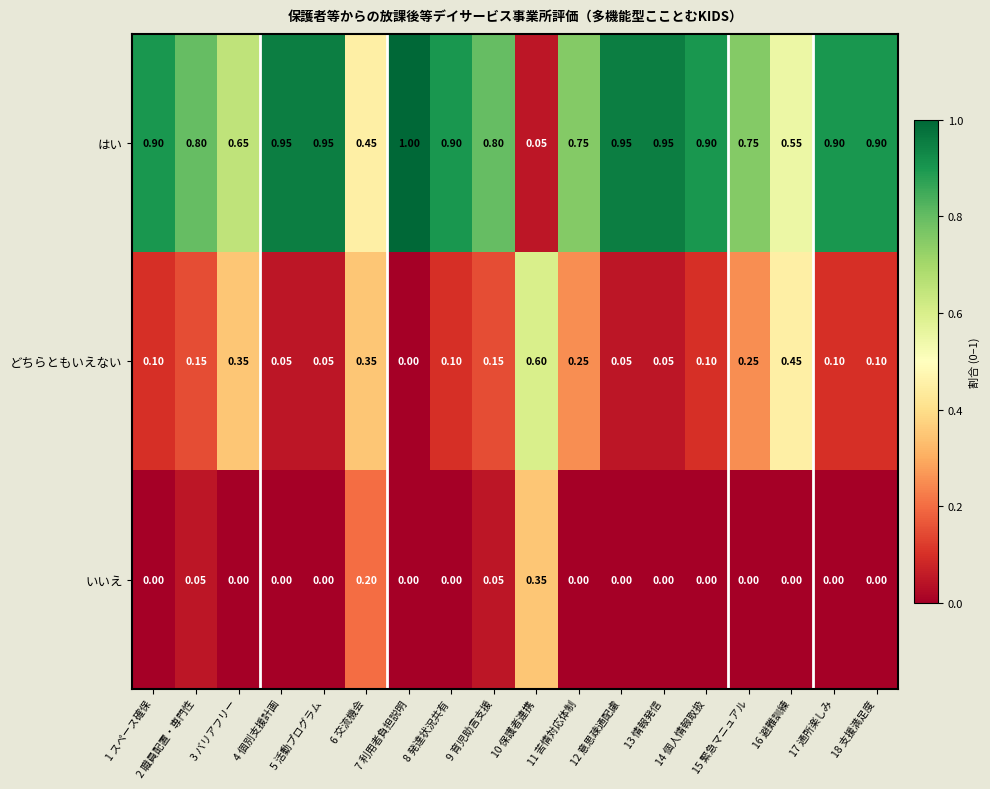

Which series has the largest total across all categories?

はい